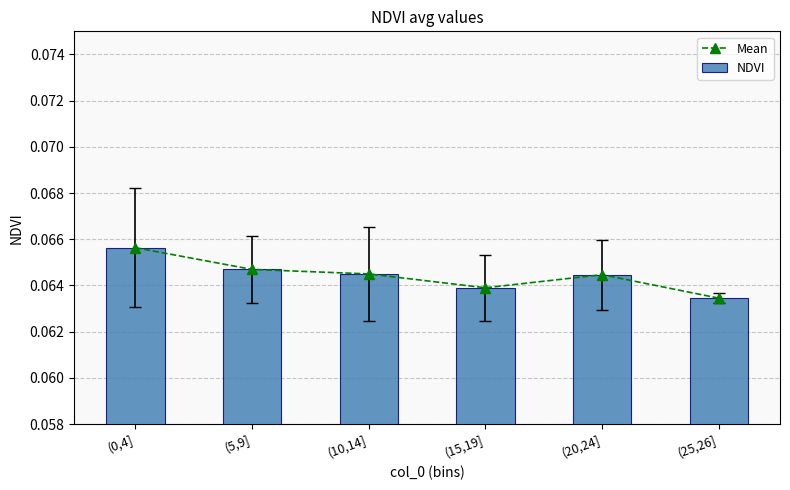

What is the value of the NDVI bar at the 2nd from the left?

0.1